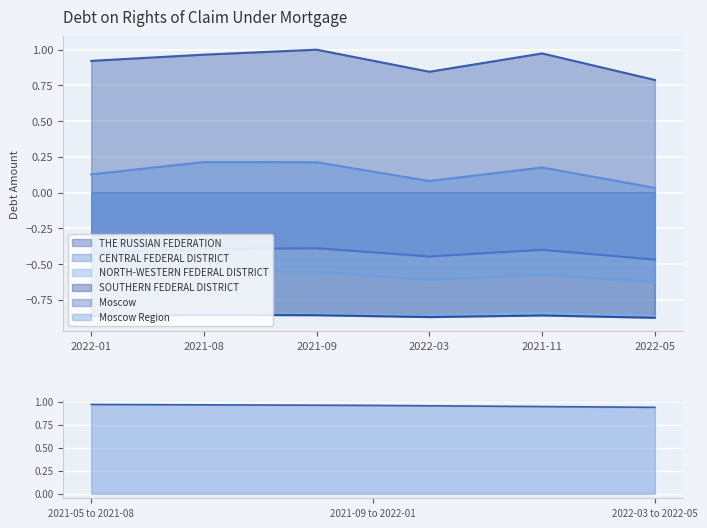

Which series has the largest range (max minus min)?

THE RUSSIAN FEDERATION